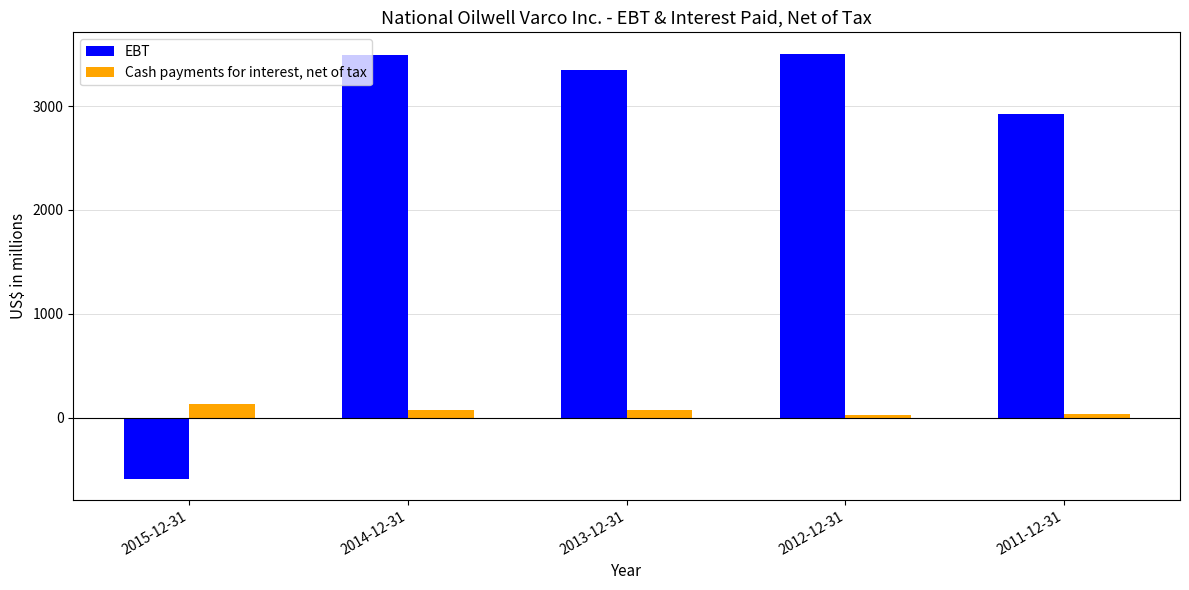

Rank the series by their maximum value, from lowest to highest.

Cash payments for interest, net of tax, EBT